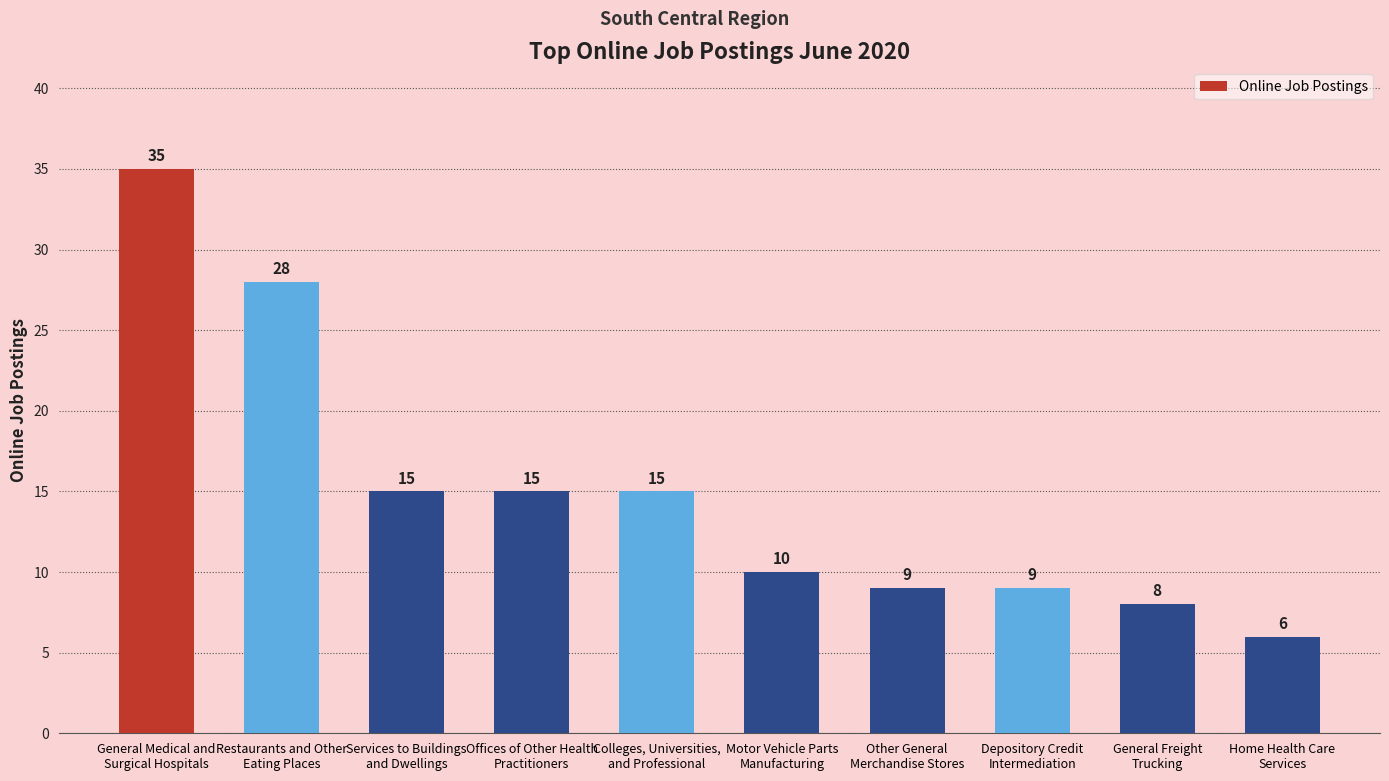

How many bars are there in total?

10